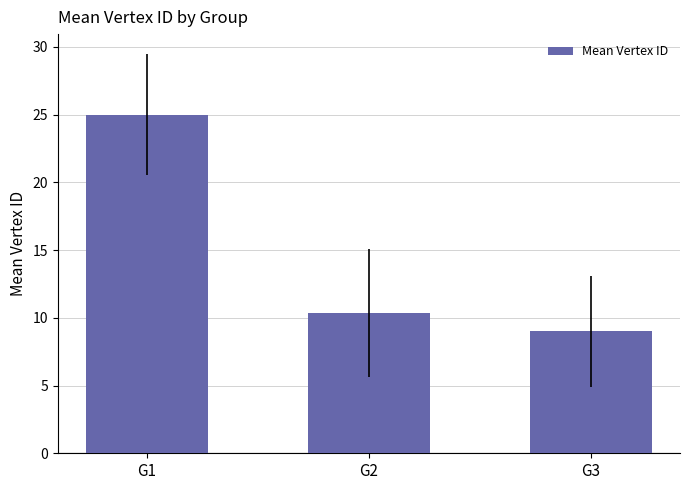

Rank the categories by value from lowest to highest.

G3, G2, G1